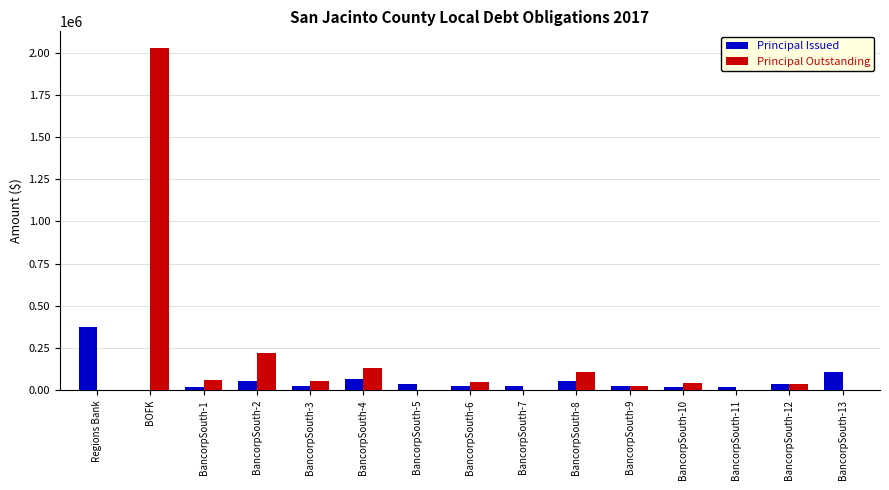

Which series changed the most between BancorpSouth-2 and BancorpSouth-12?

Principal Outstanding